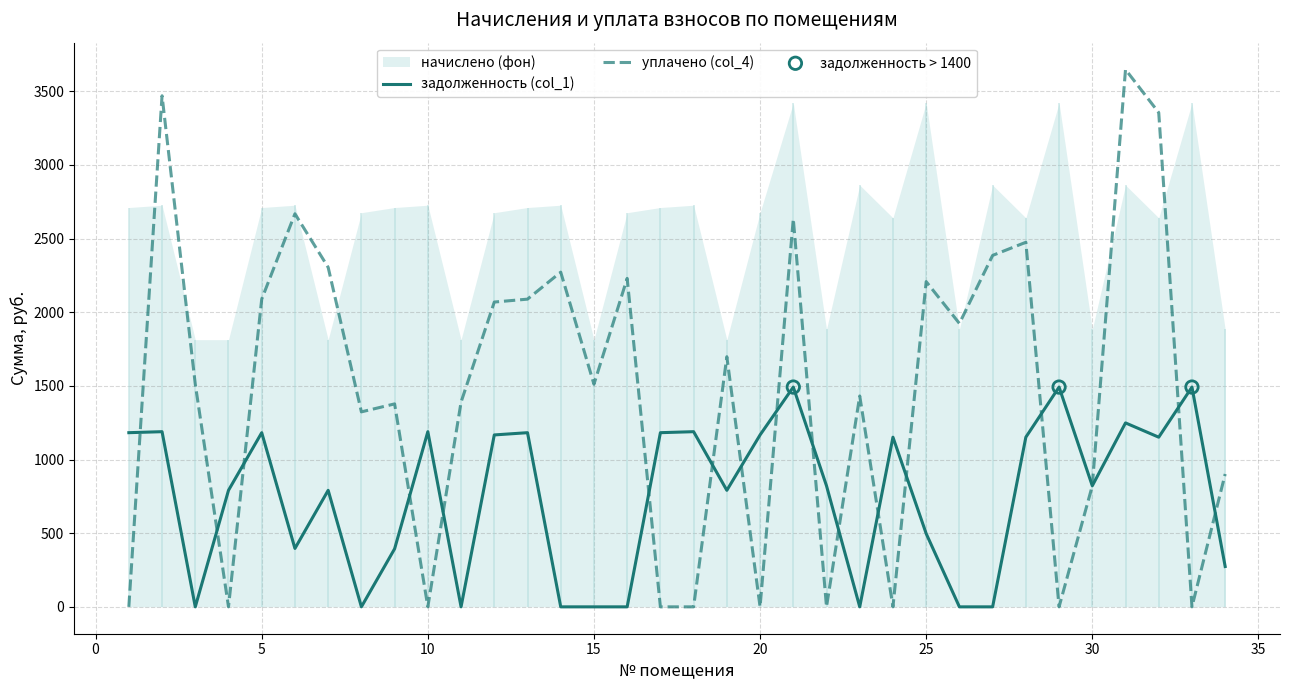

At how many categories does at least one series exceed 2426?

6